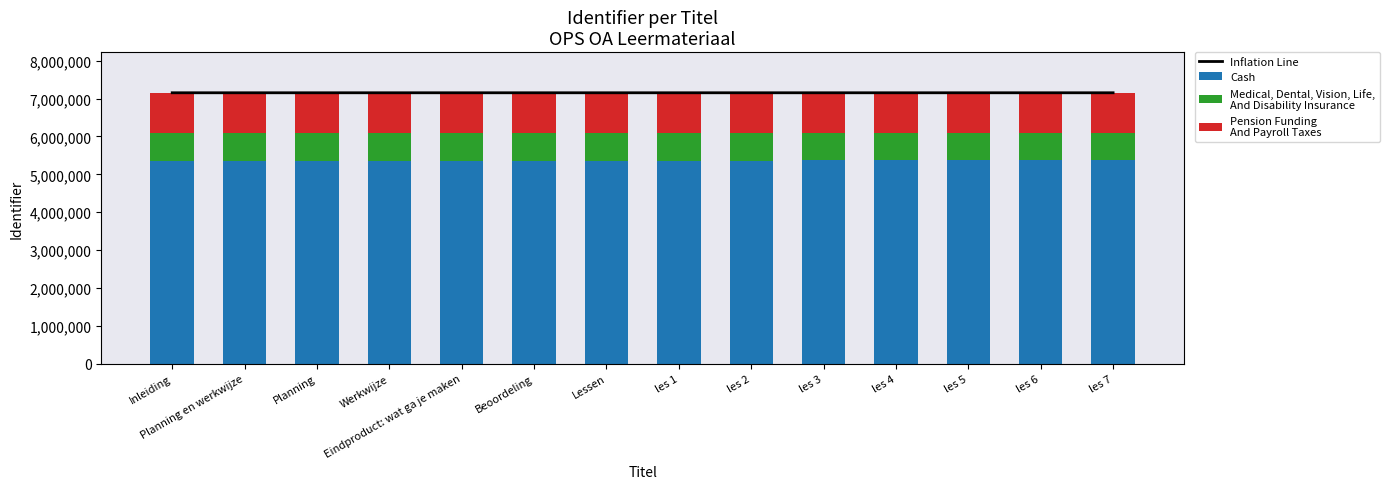

List the series in order of their peak value, highest first.

Inflation Line, Cash, Pension Funding
And Payroll Taxes, Medical, Dental, Vision, Life,
And Disability Insurance